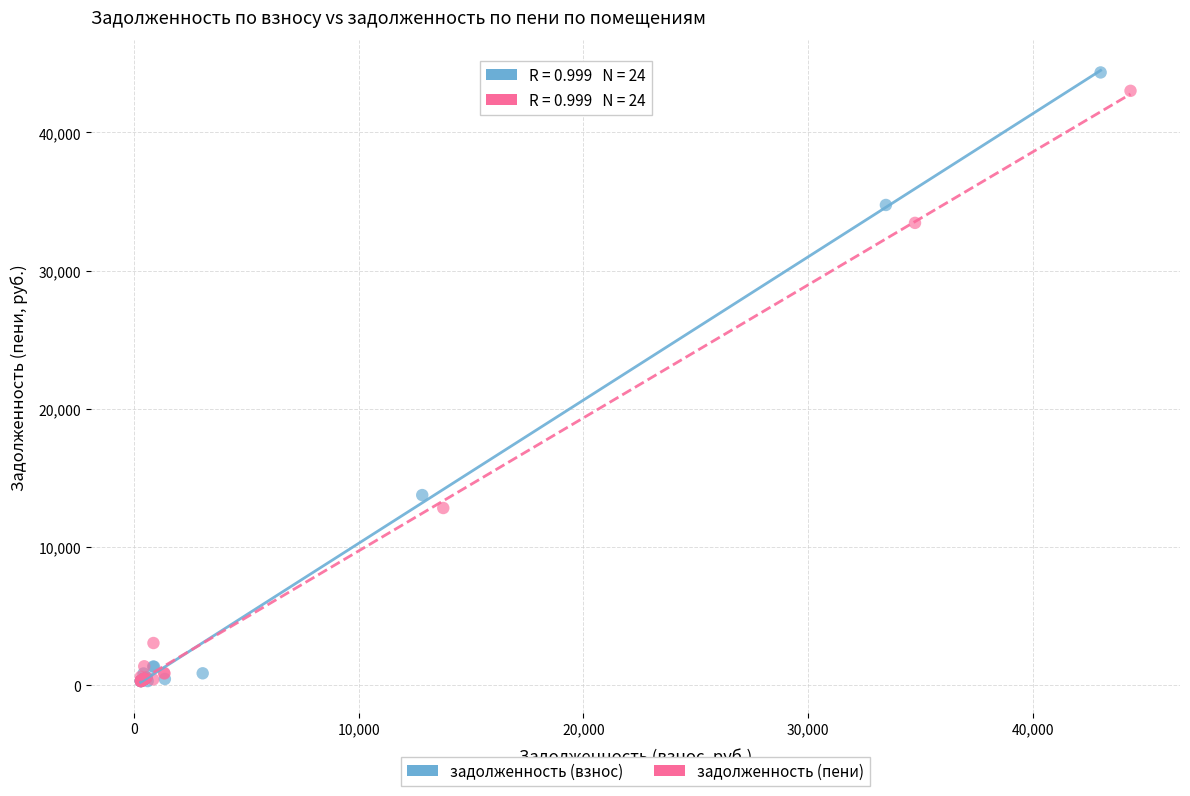

Which series has the widest spread of Y values?

задолженность (взнос)